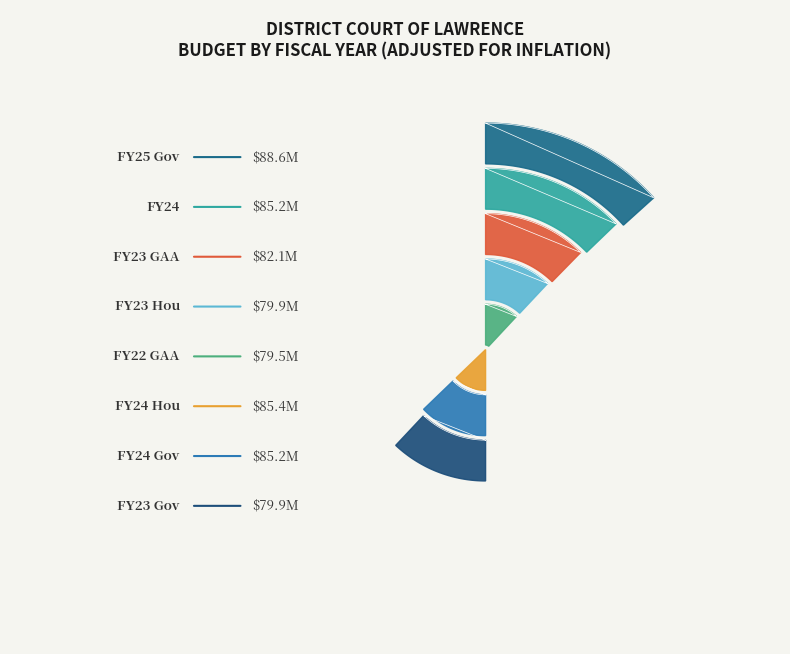

To the nearest percent, what is the difference between the FY24 Hou and FY23 Hou slice percentages?

1%